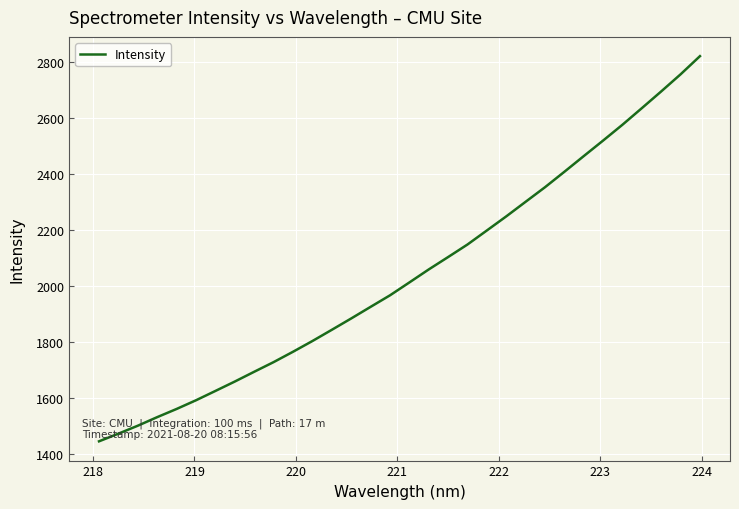

Does the chart display data point markers on the line(s)?

No